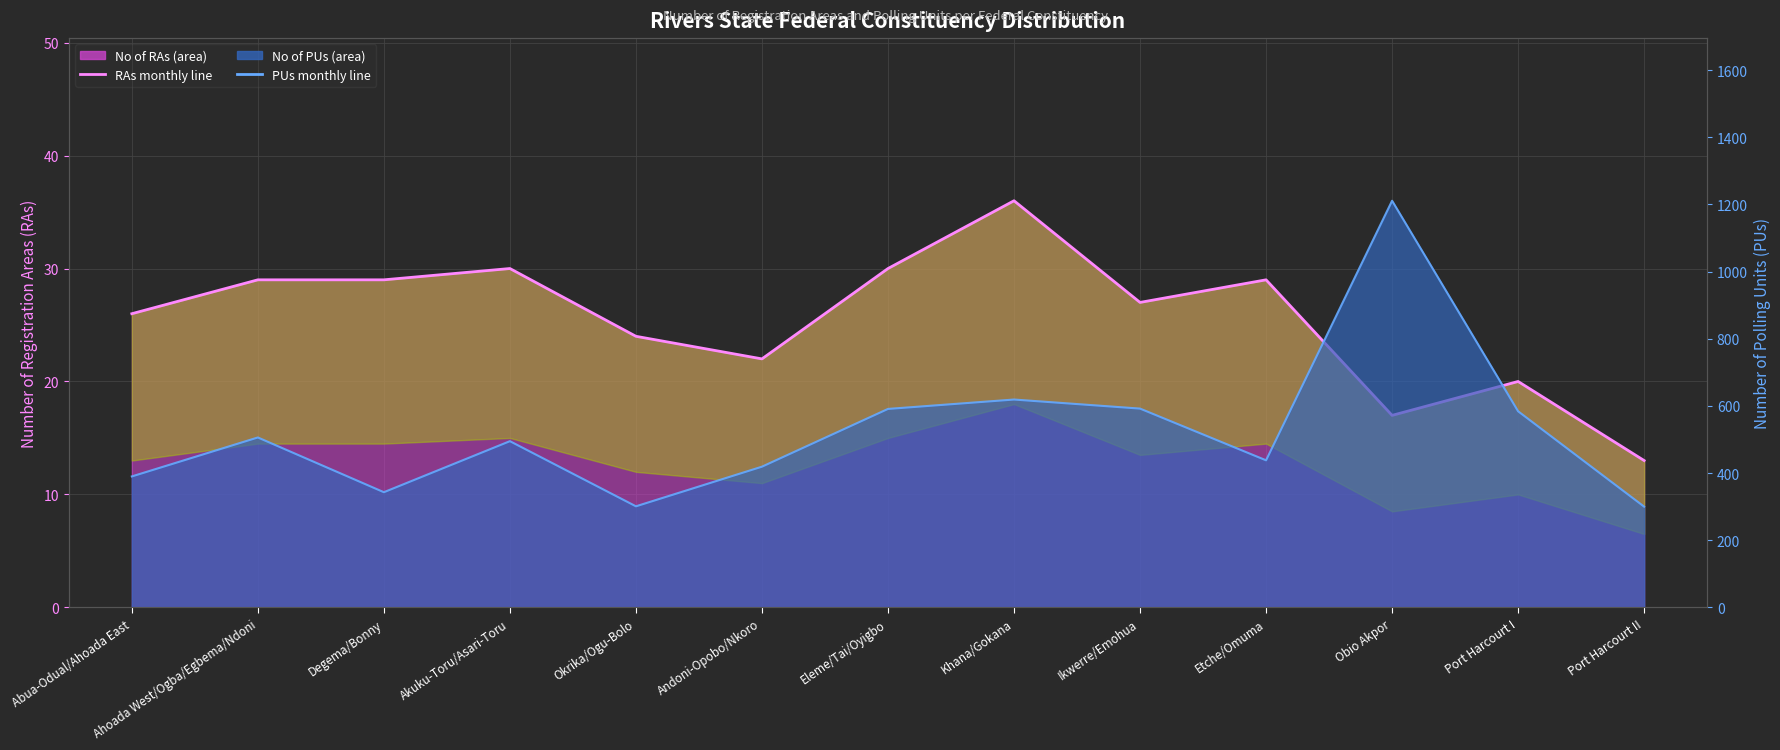

True or false: No of RAs has more than 1 points higher than both neighbors.

True